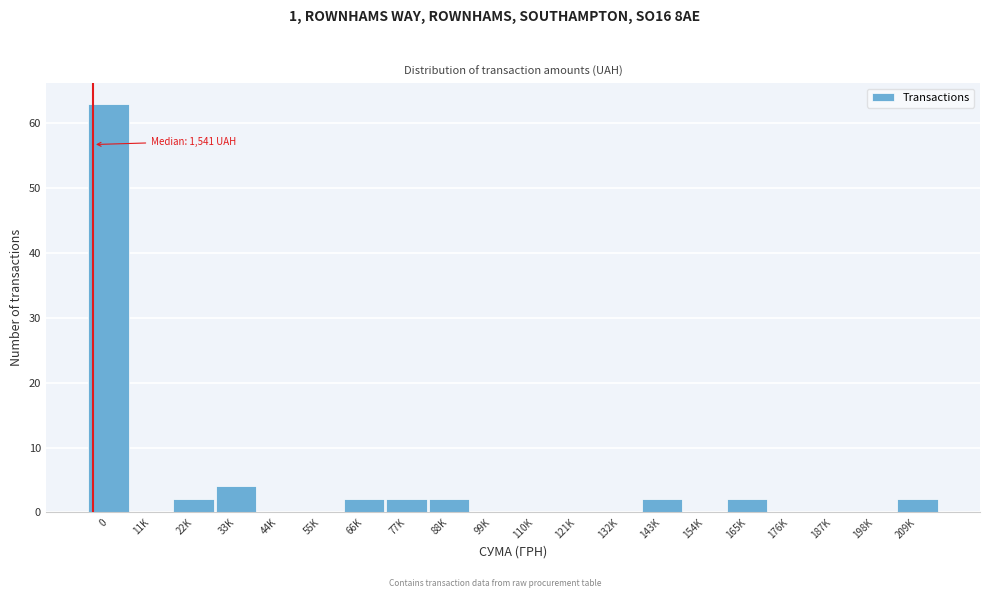

Reading left to right, list all the values displayed in this chart.

0=63	11K=0	22K=2	33K=4	44K=0	55K=0	66K=2	77K=2	88K=2	99K=0	110K=0	121K=0	132K=0	143K=2	154K=0	165K=2	176K=0	187K=0	198K=0	209K=2